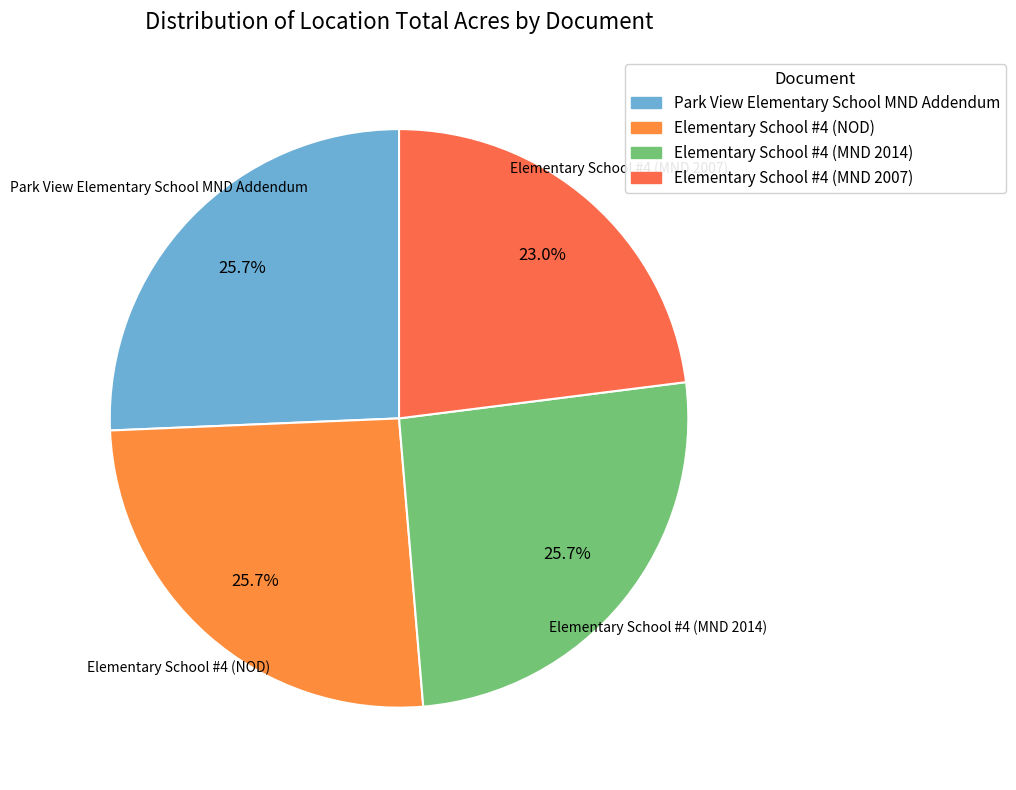

To the nearest percent, what is the average slice percentage?

25%